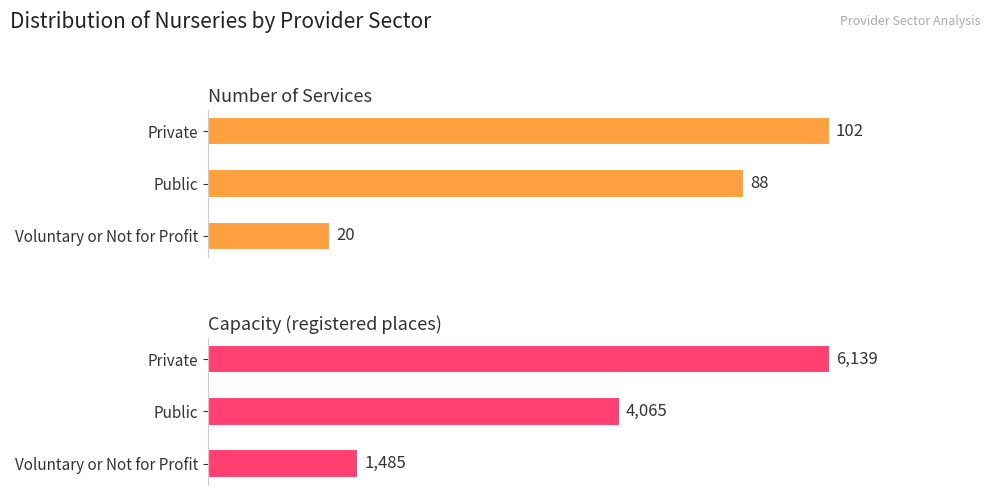

What is the label of the 2nd bar from the right?

Public